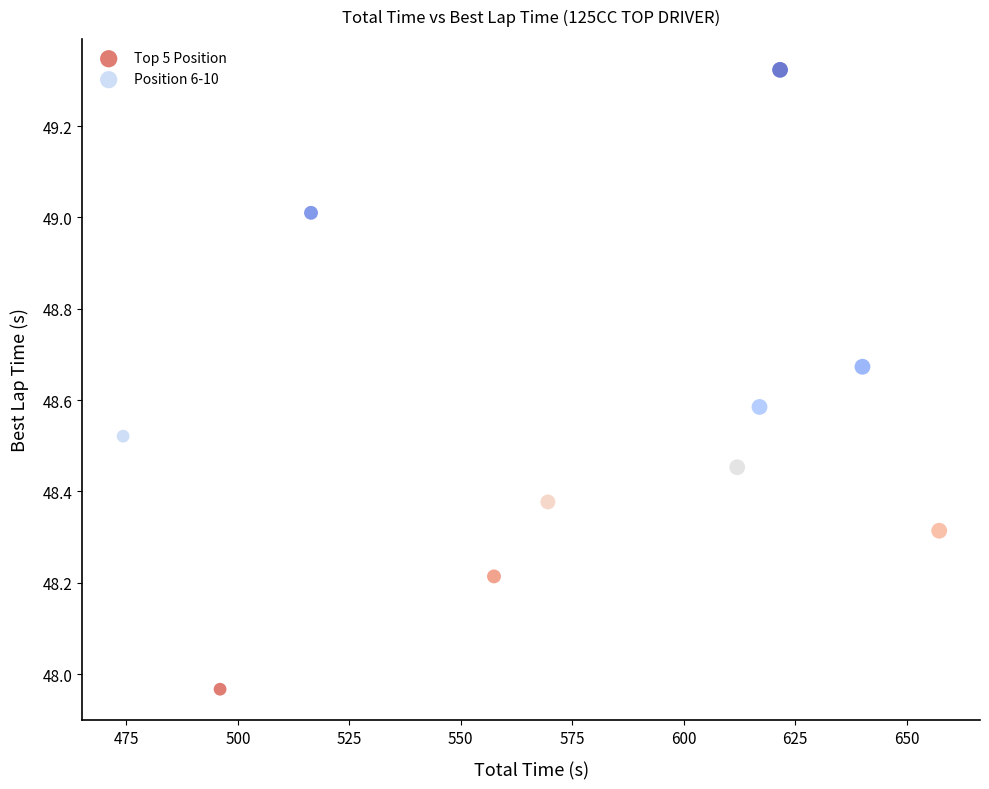

Which series contains the lowest Y value?

Top 5 Position